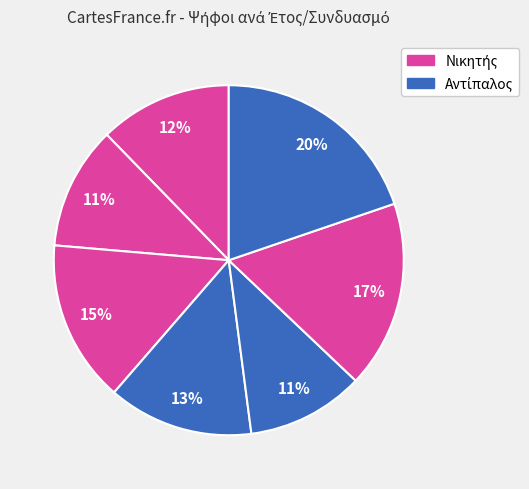

How many slices are in this pie chart?

7